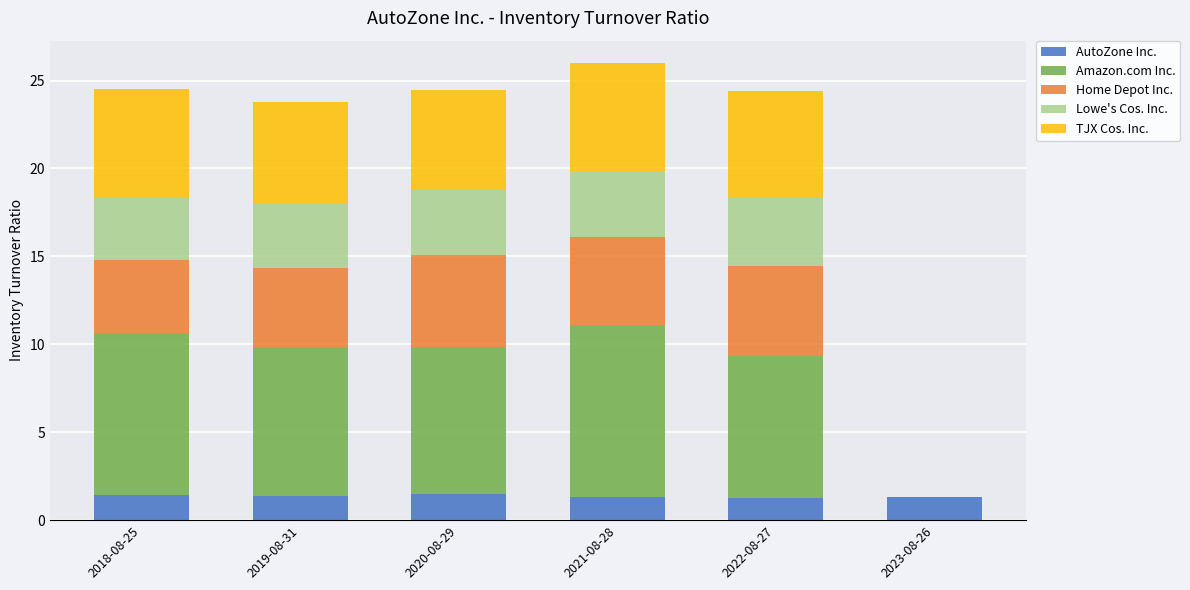

What is the total value across all series at 2019-08-31?

23.8